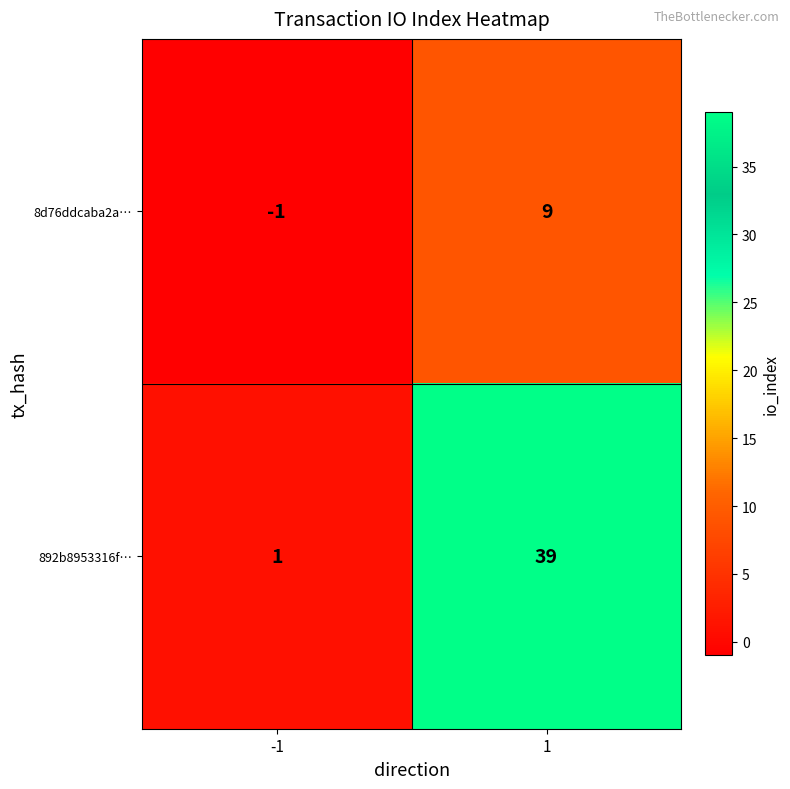

Which series has the widest spread of values?

892b8953316f…